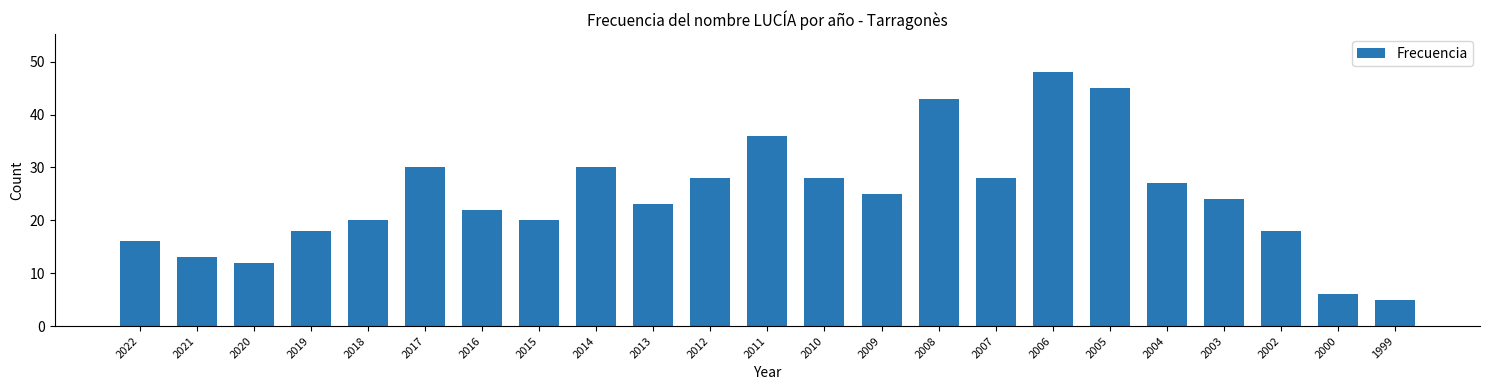

Reading left to right, what are all the values shown in this chart?

2022=16	2021=13	2020=12	2019=18	2018=20	2017=30	2016=22	2015=20	2014=30	2013=23	2012=28	2011=36	2010=28	2009=25	2008=43	2007=28	2006=48	2005=45	2004=27	2003=24	2002=18	2000=6	1999=5